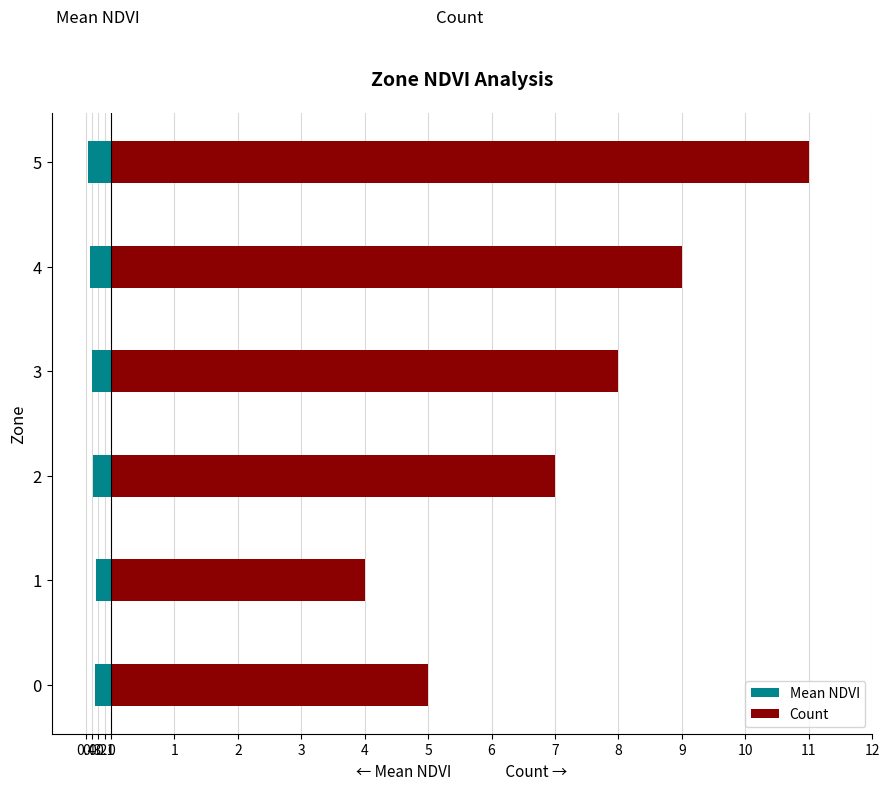

The value of Mean NDVI at 2 is -0.3. True or false?

True